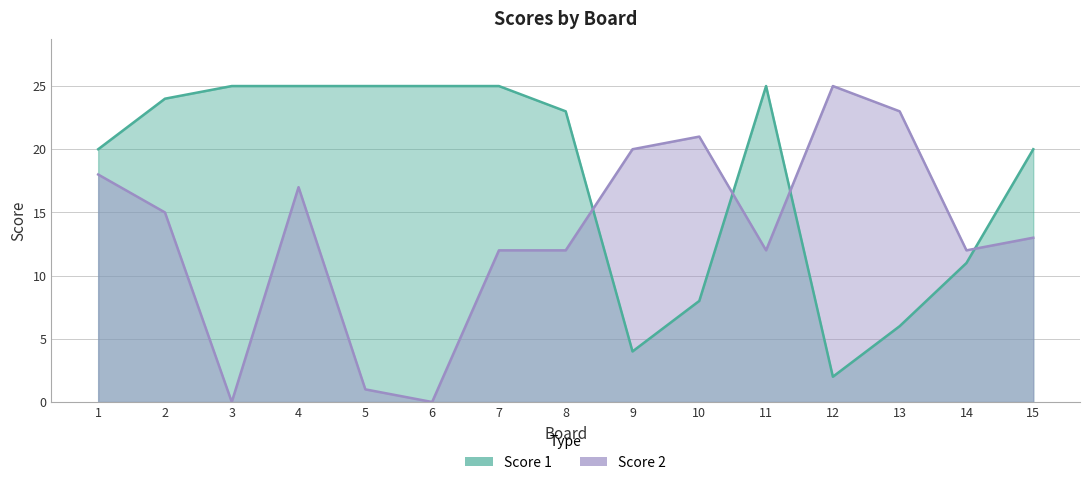

How many values in the Score 2 series exceed 13?

7